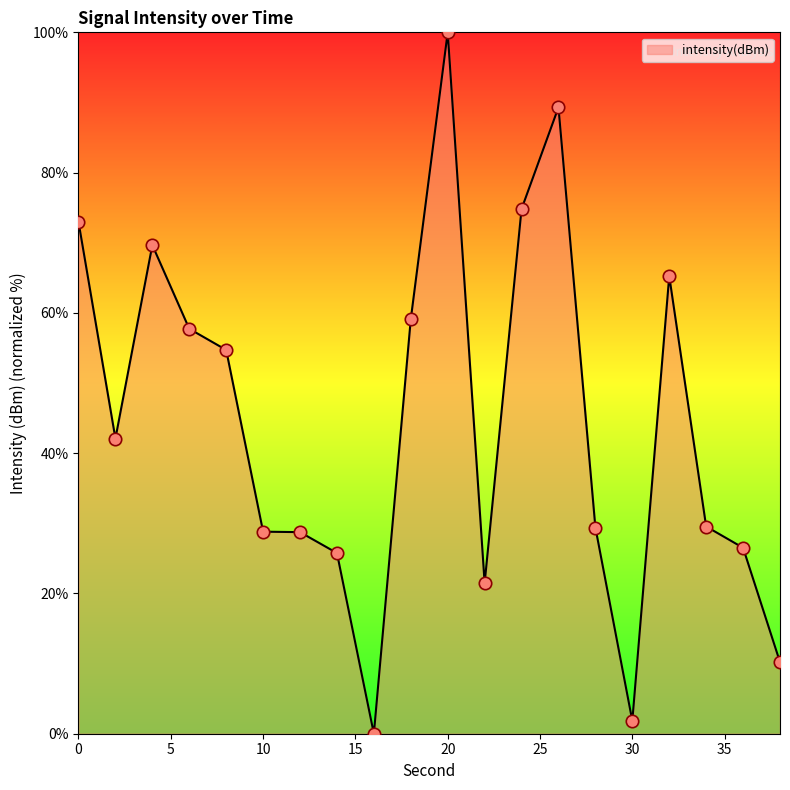

What is the difference between the maximum and minimum values?

100.0